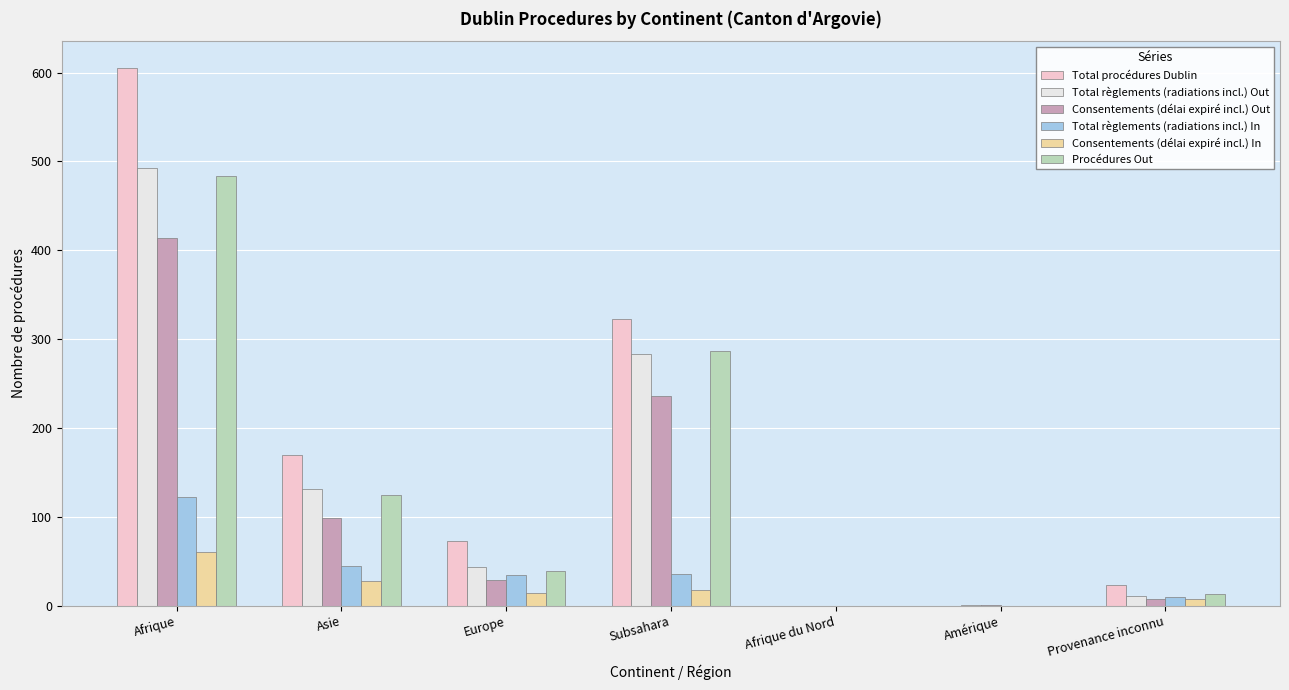

True or false: Consentements (délai expiré incl.) Out has a value of 8 at Provenance inconnu.

True